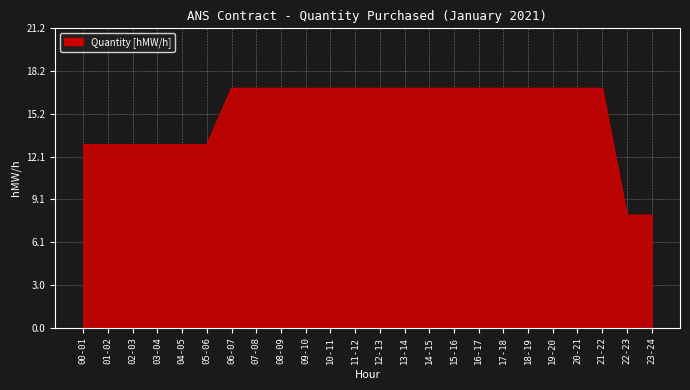

Count the number of categories in the chart.

24